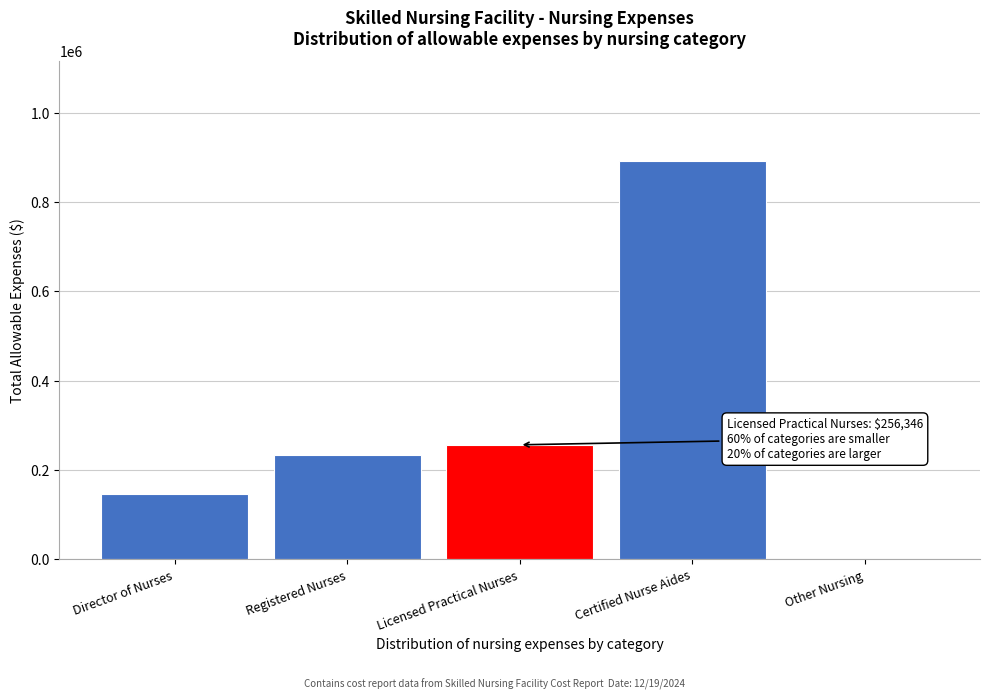

Reading left to right, transcribe all the data shown in this chart.

Director of Nurses=145140	Registered Nurses=233014	Licensed Practical Nurses=256346	Certified Nurse Aides=892914	Other Nursing=0